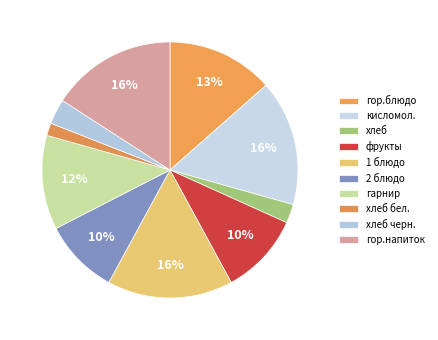

Is there a majority slice in this chart?

No